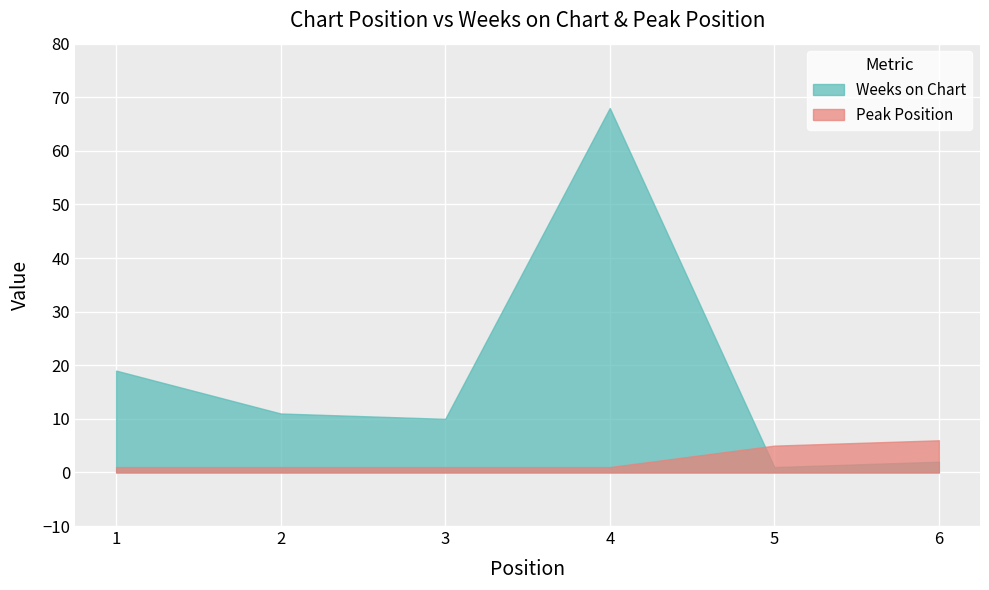

How many times do Weeks on Chart and Peak Position cross each other?

1